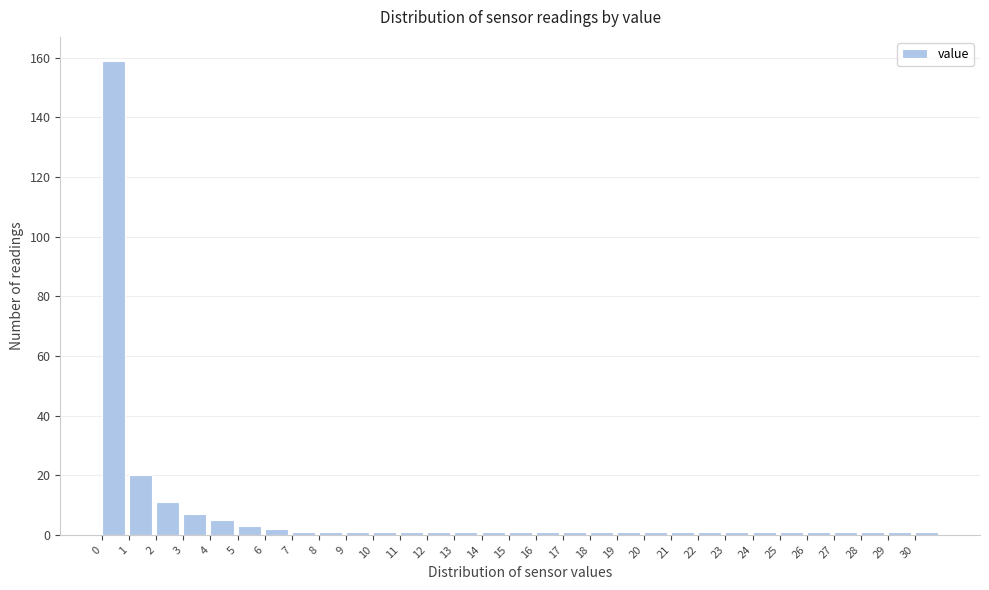

Reading left to right, transcribe this chart: for each bar, give the range it covers on the x-axis and its height. The values are not printed on the chart, so give them approximately, as read against the axis.

0 to 1: 160
1 to 2: 20
2 to 3: 12
3 to 4: 8
4 to 5: 6
5 to 6: 4
6 to 7: 2
7 to 8: under 2
8 to 9: under 2
9 to 10: under 2
10 to 11: under 2
11 to 12: under 2
12 to 13: under 2
13 to 14: under 2
14 to 15: under 2
15 to 16: under 2
16 to 17: under 2
17 to 18: under 2
18 to 19: under 2
19 to 20: under 2
20 to 21: under 2
21 to 22: under 2
22 to 23: under 2
23 to 24: under 2
24 to 25: under 2
25 to 26: under 2
26 to 27: under 2
27 to 28: under 2
28 to 29: under 2
29 to 30: under 2
30 to 31: under 2